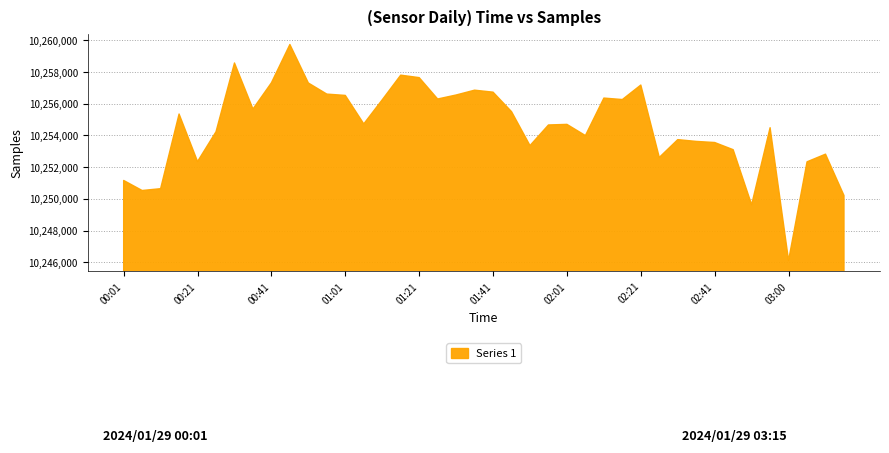

Where is the data nearest to the value 10252928?

03:10